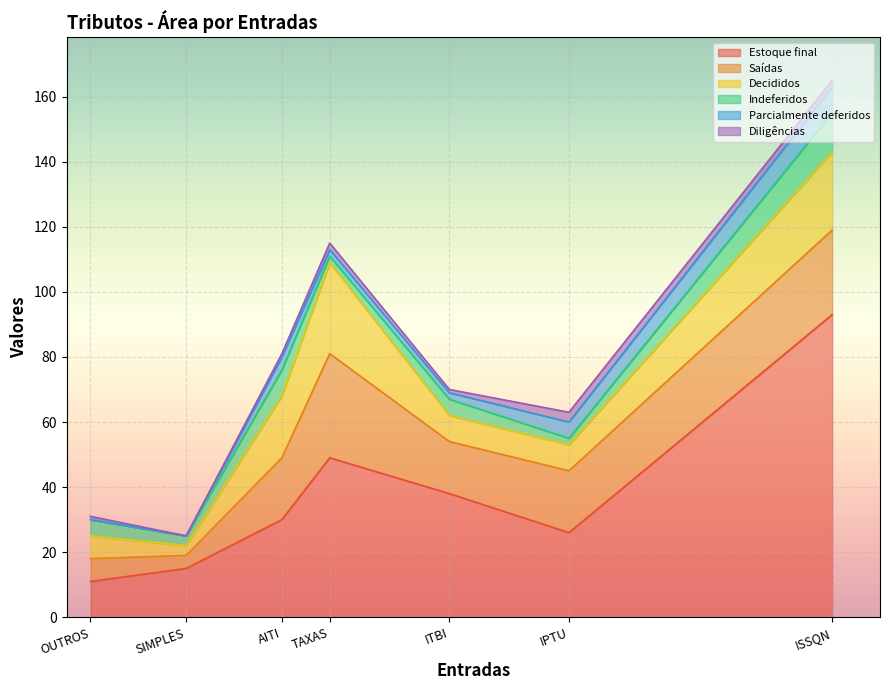

What is the difference between the maximum and minimum values in the Saídas series?

28